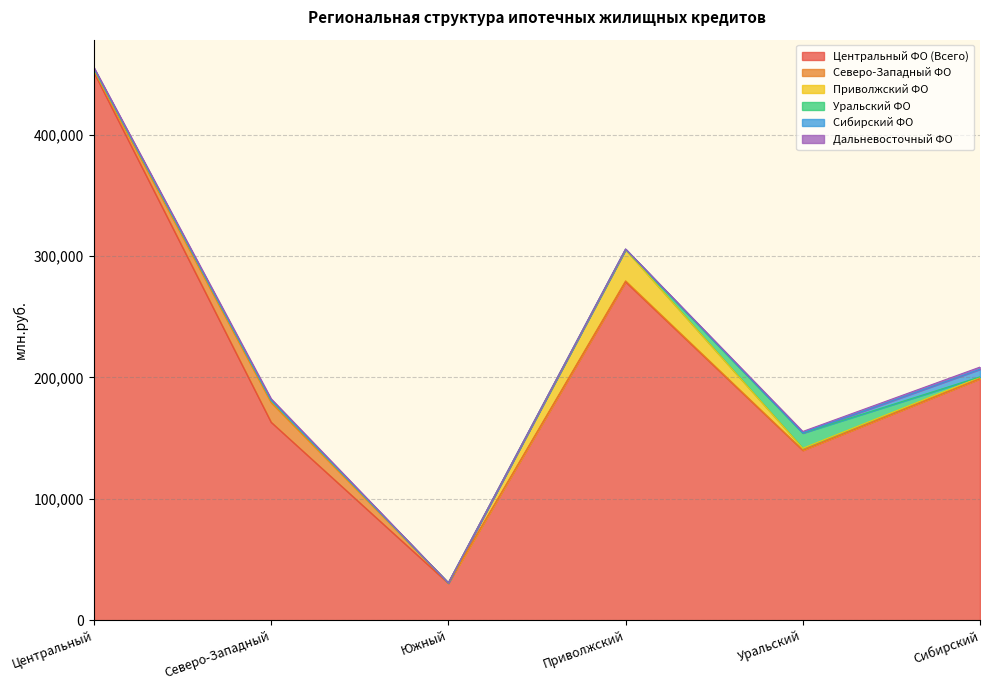

What value does the Сибирский ФО series have at Приволжский?

206